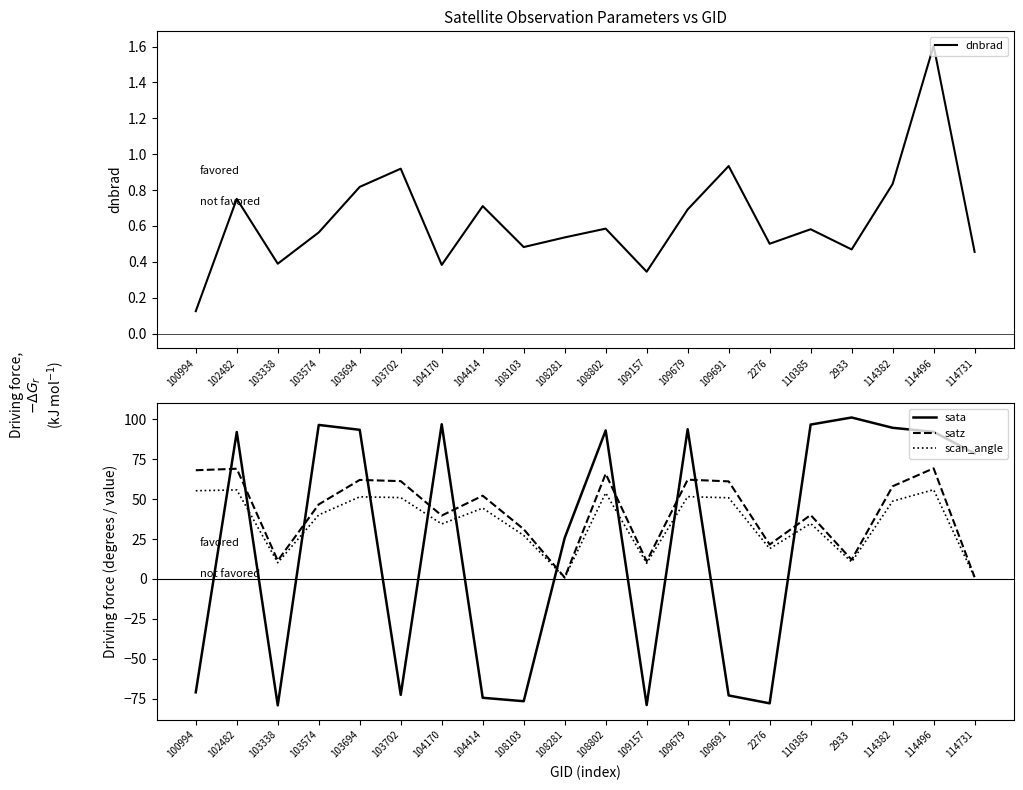

Where does the scan_angle series first go above 44?

100994